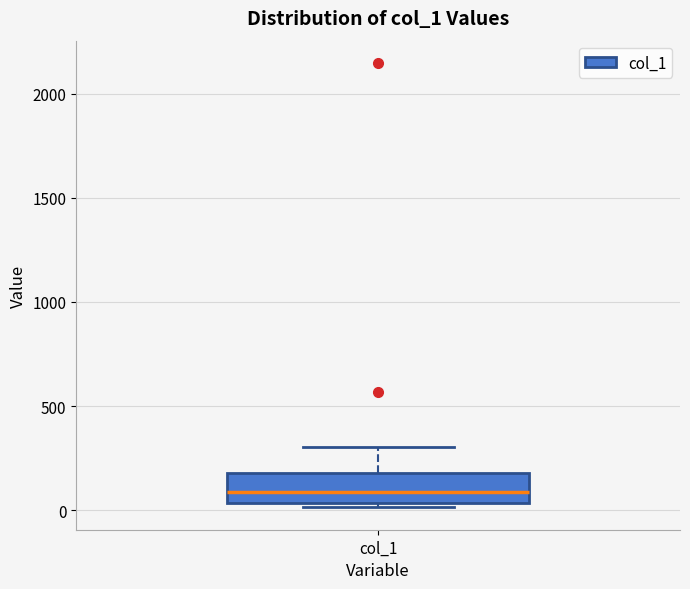

Read this box plot against the y-axis: the position of the median line, the range covered by the box, and the ends of both whiskers. The values are not printed on the chart, so give them approximately, as read against the axis.

median 100, box 50 to 200, whiskers 0 to 300